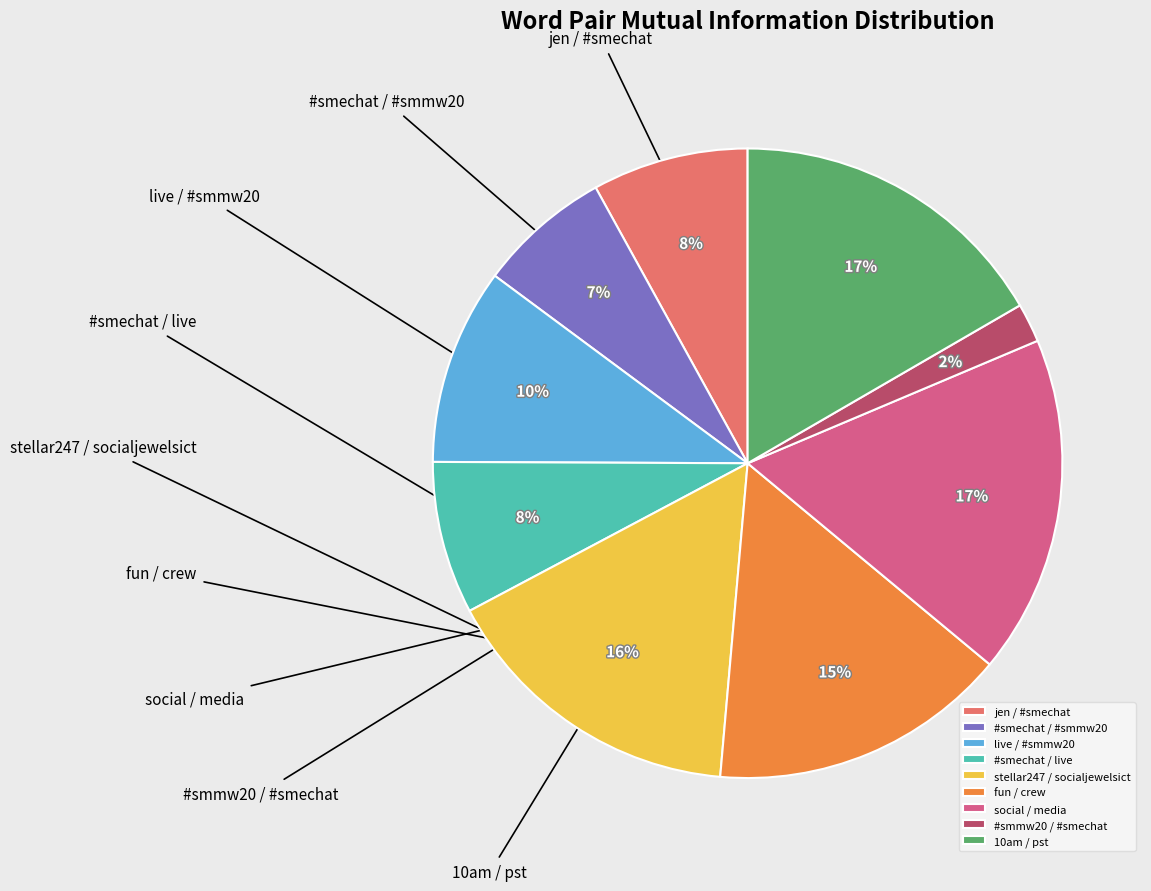

Does stellar247 / socialjewelsict represent more than half of the total?

No